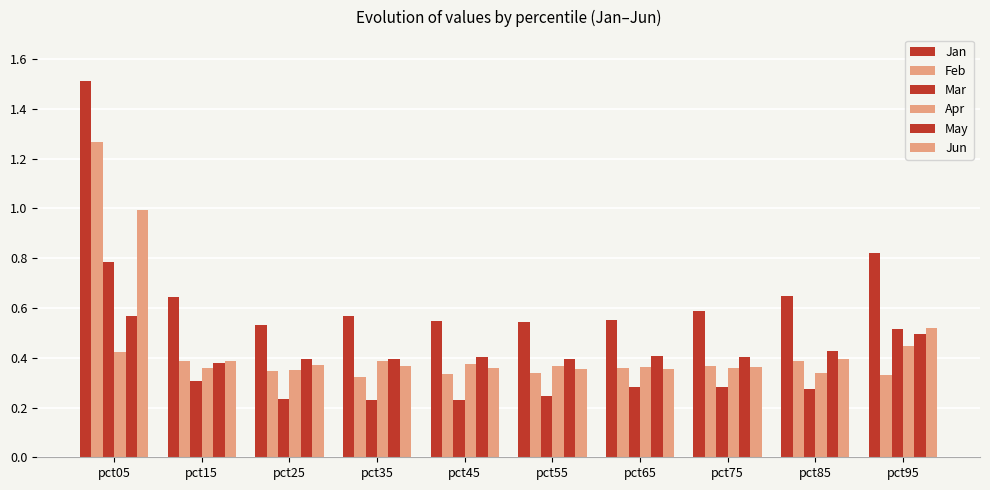

Does the chart contain stacked bars?

No